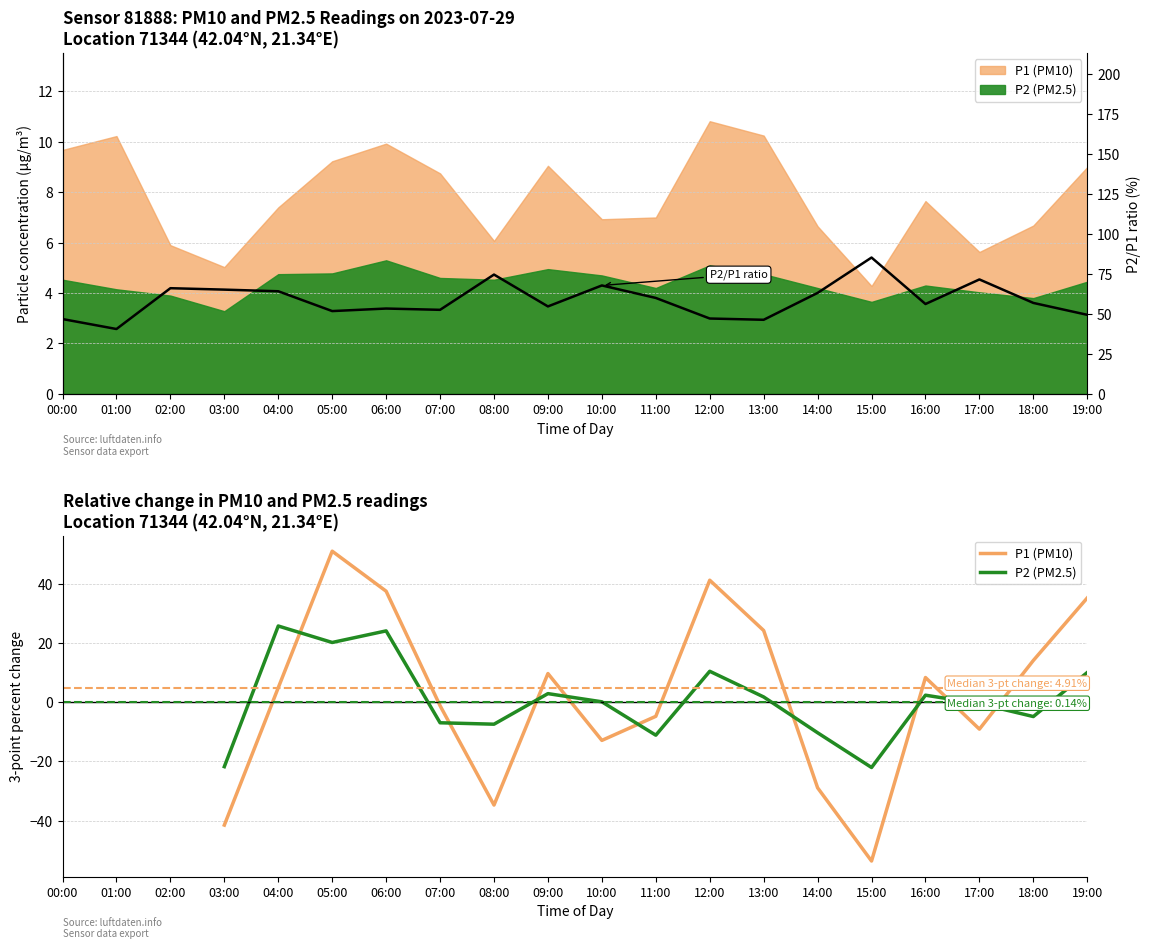

Where does the P2 (PM2.5) series first go above -4?

04:00